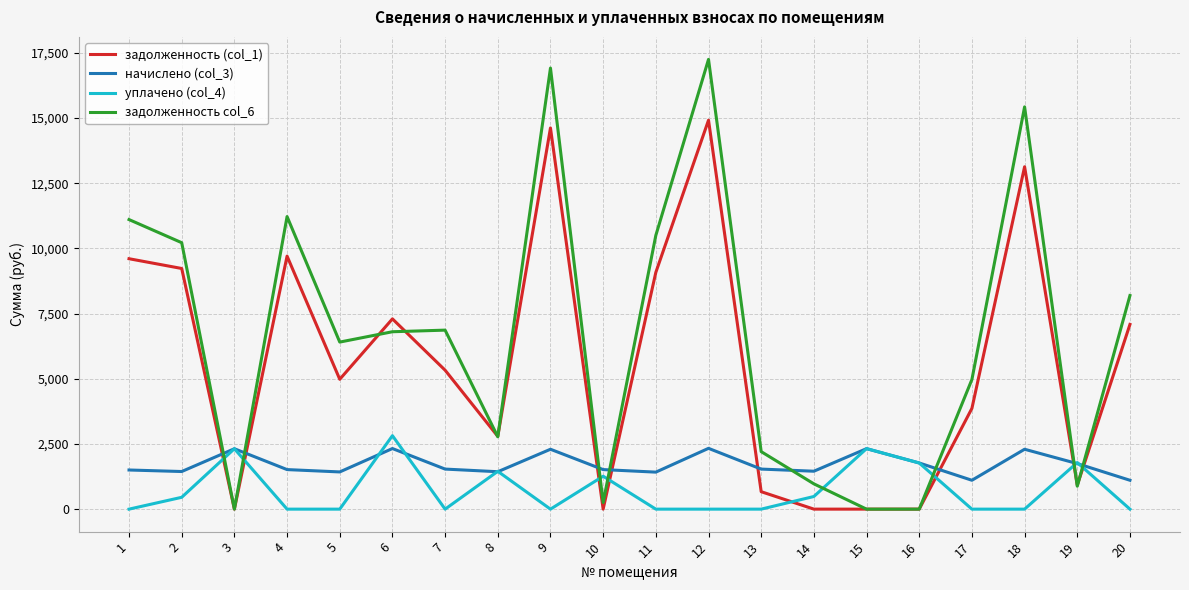

True or false: задолженность (col_1) has more than 0 points higher than both neighbors.

True